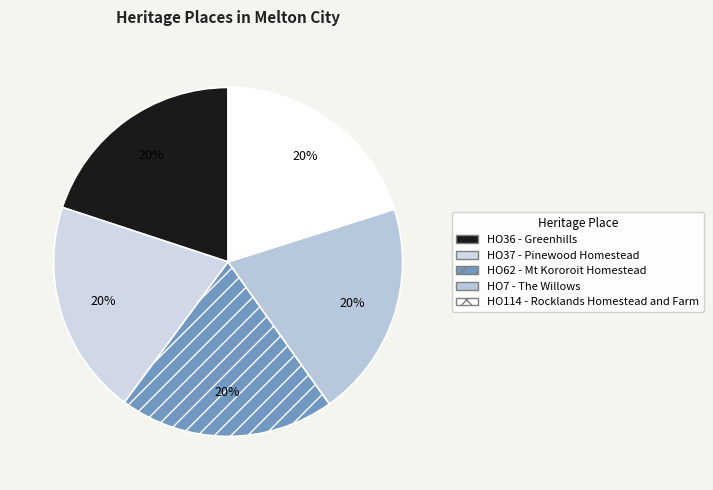

Which slice is the largest?

HO114 - Rocklands Homestead and Farm